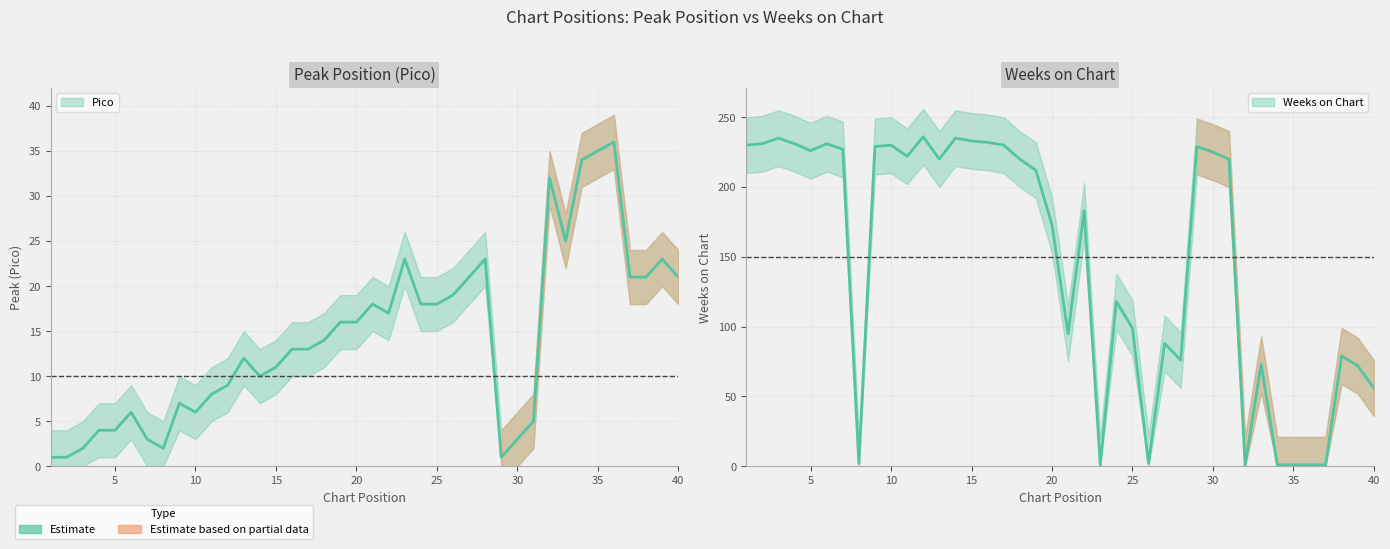

Which has a higher value, 24 or 8?

24